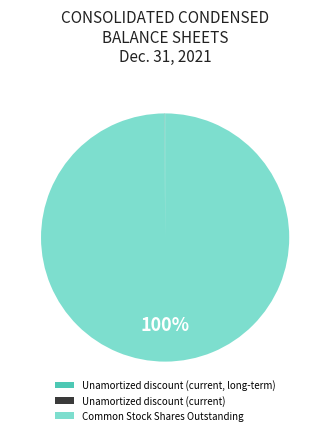

The Common Stock Shares Outstanding slice represents 100% of the pie. True or false?

True